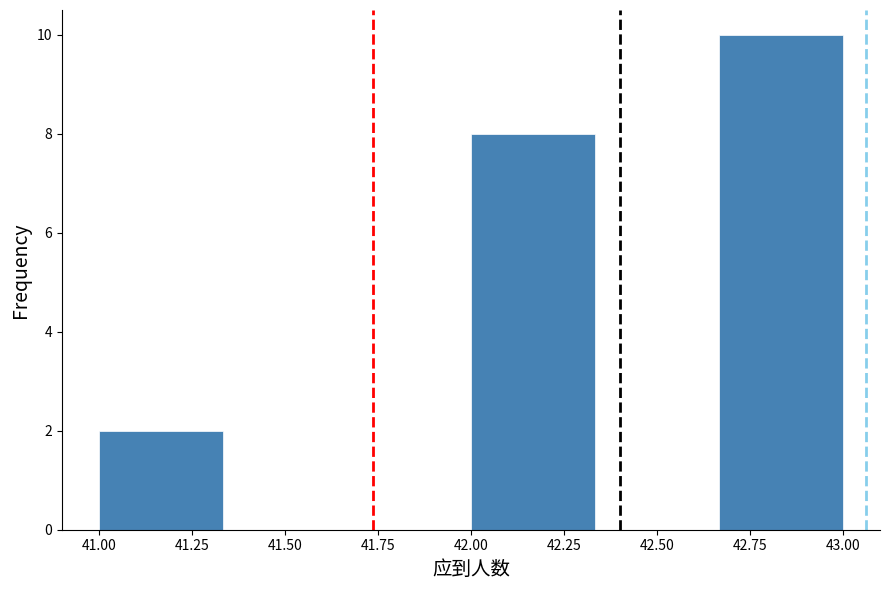

Reading left to right, list every bar in this chart as the range it spans on the x-axis followed by its height. Neither the bar edges nor the heights are printed on the chart, so give them approximately, as read against the axes.

41.00 to 41.35: 2
41.35 to 41.65: 0
41.65 to 42.00: 0
42.00 to 42.35: 8
42.35 to 42.65: 0
42.65 to 43.00: 10